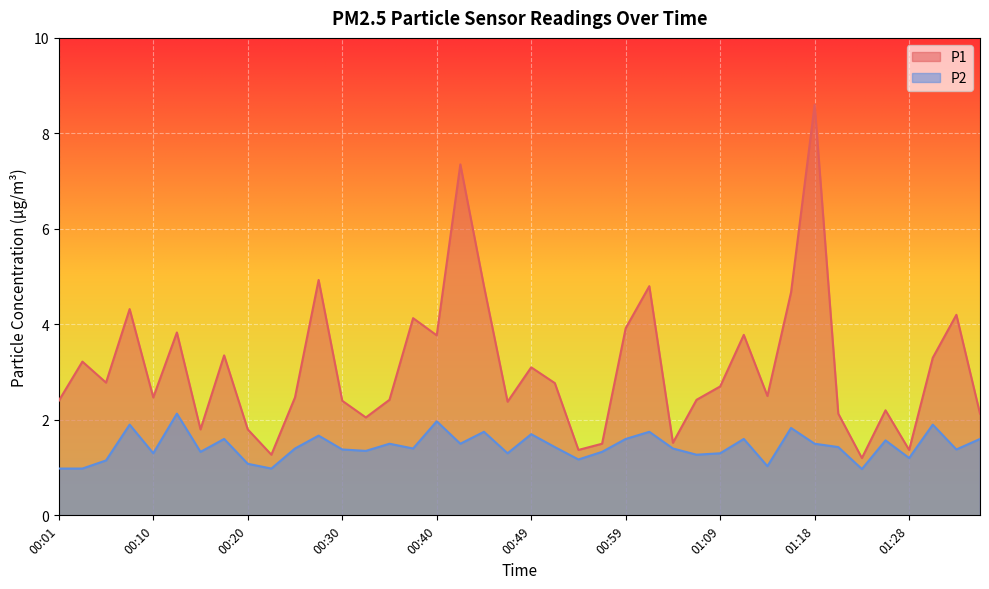

What position from the right is 01:21?

7